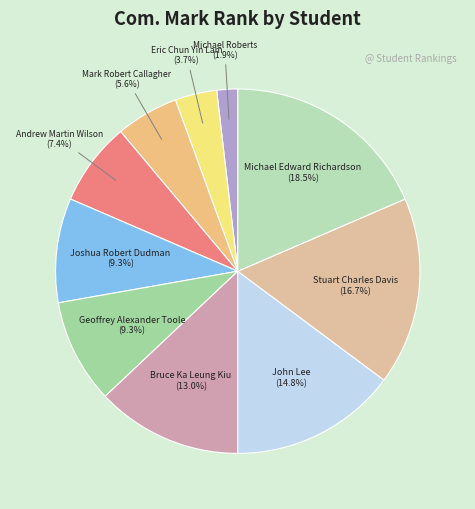

Which category has the biggest portion of the pie?

Michael Edward Richardson